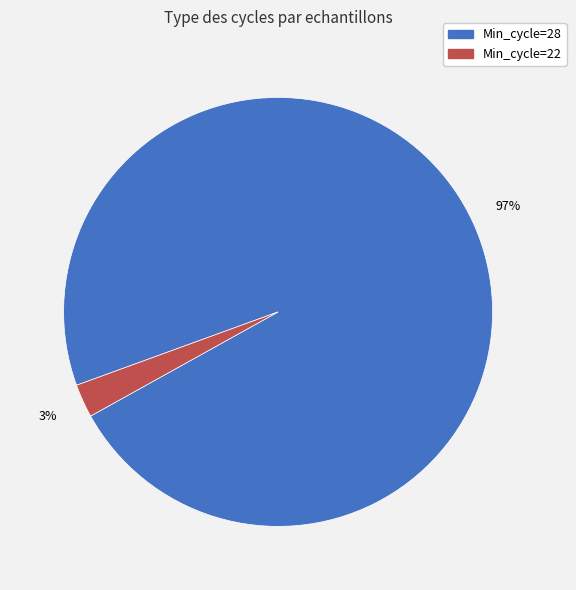

To the nearest percent, what is the average slice percentage?

50%